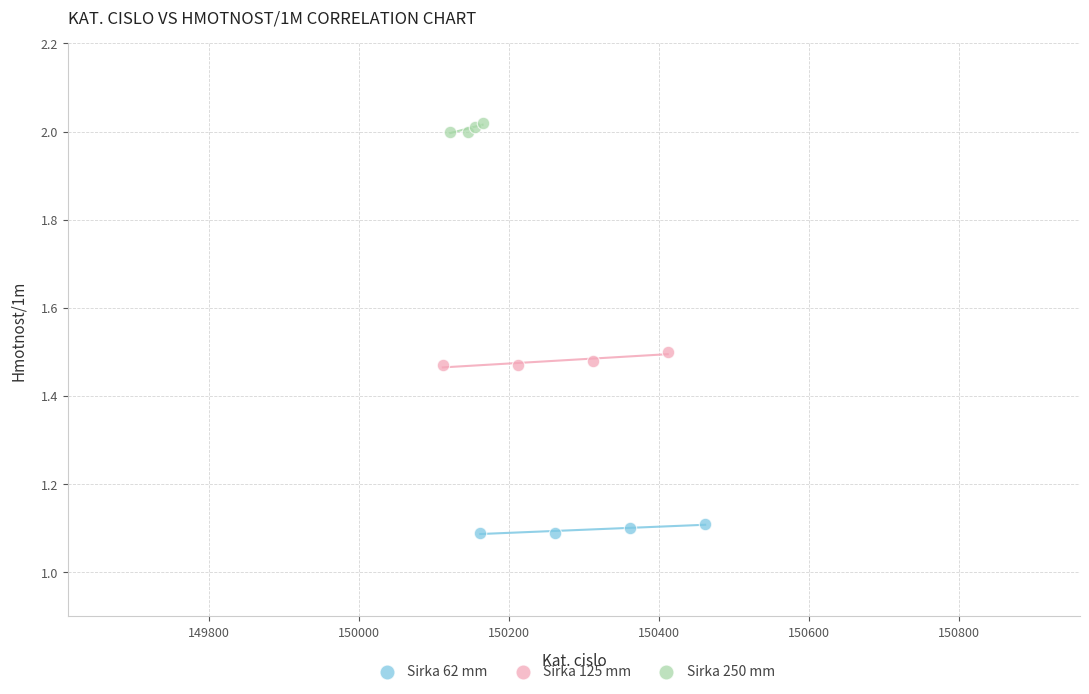

Which series reaches the maximum Y coordinate?

Sirka 250 mm